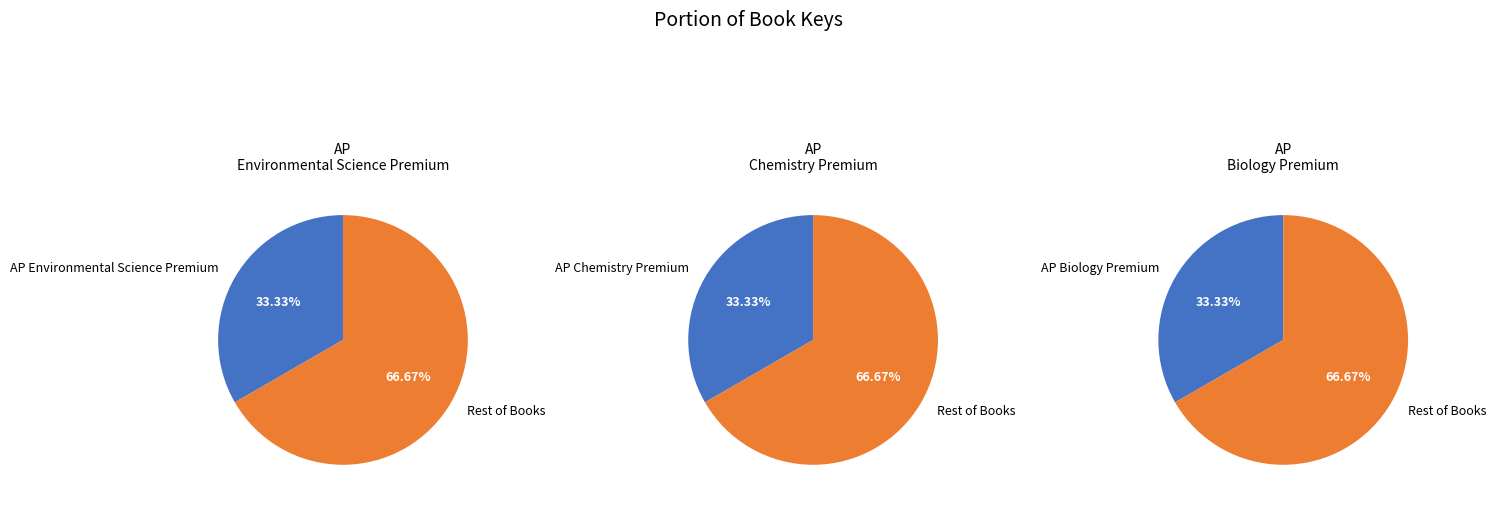

To the nearest percent, what percentage of the pie is AP Biology Premium?

33%